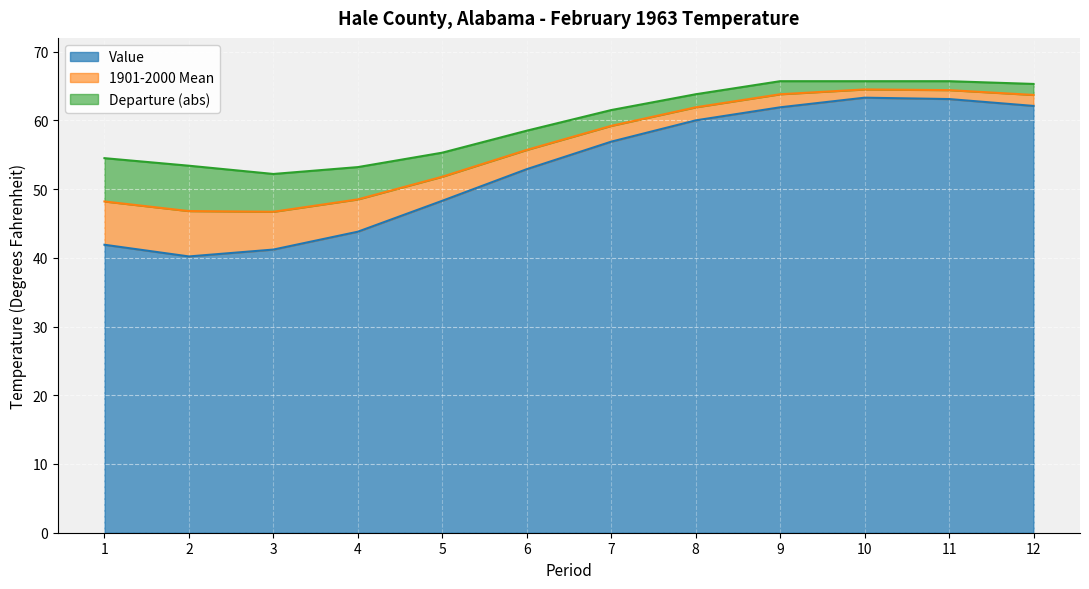

At which category does 1901-2000 Mean reach its first local valley?

3